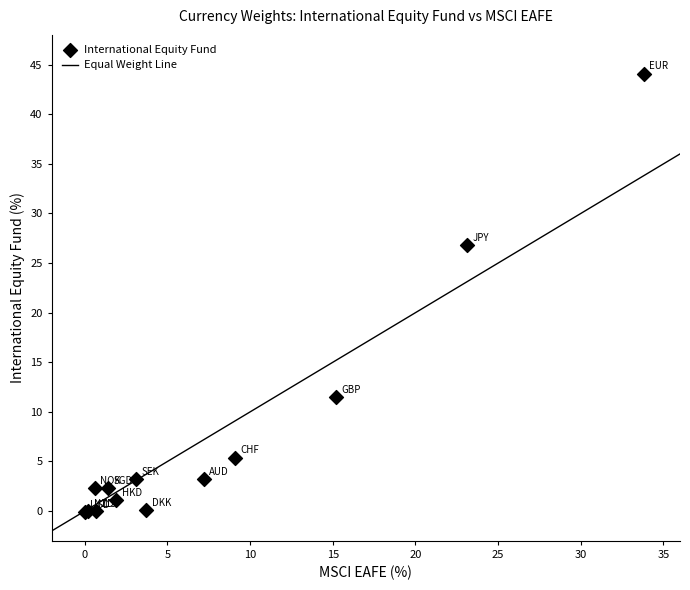

What Y value in the scatter plot is closest to 22?

26.8